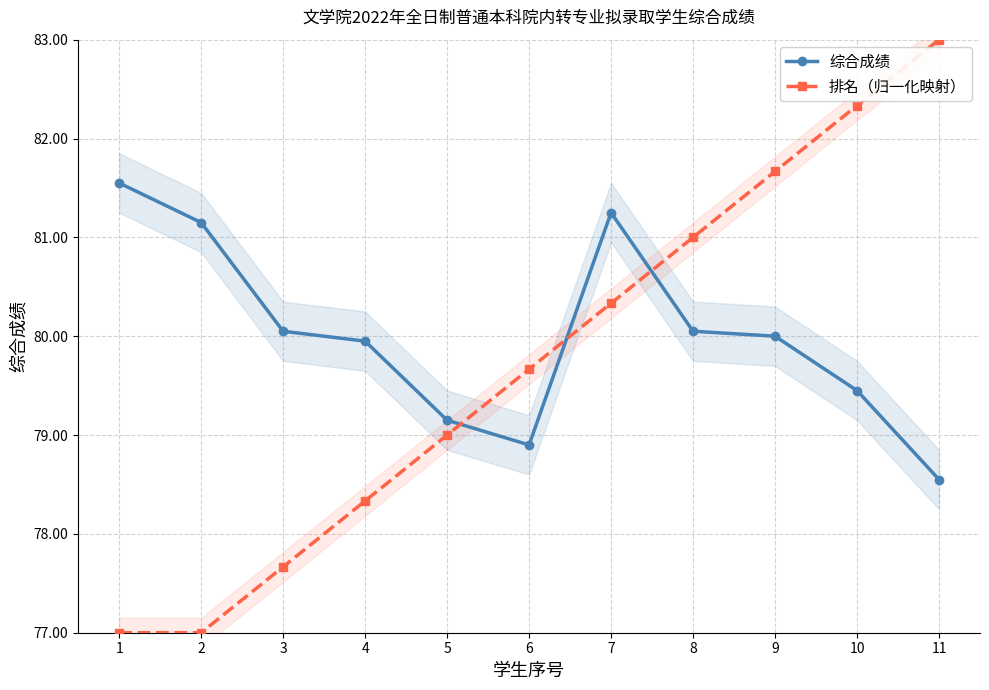

Reading left to right, transcribe all the data shown in this chart.

综合成绩: 1=81.5	2=81.2	3=80.0	4=80.0	5=79.2	6=78.9	7=81.2	8=80.0	9=80.0	10=79.5	11=78.5
排名（归一化映射）: 1=77.0	2=77.0	3=77.7	4=78.3	5=79.0	6=79.7	7=80.3	8=81.0	9=81.7	10=82.3	11=83.0